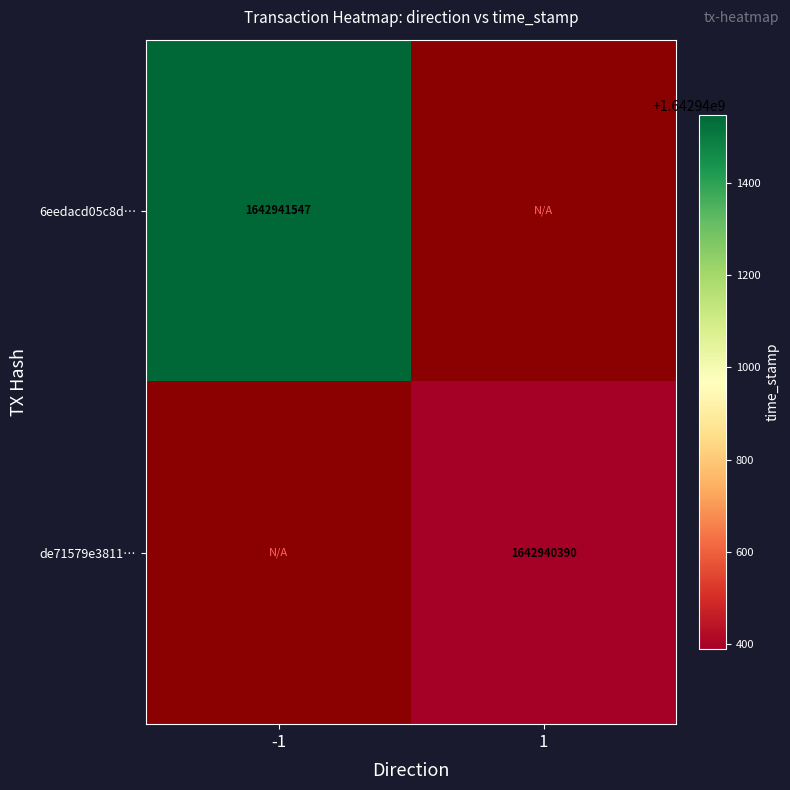

How many distinct data groups are displayed?

2